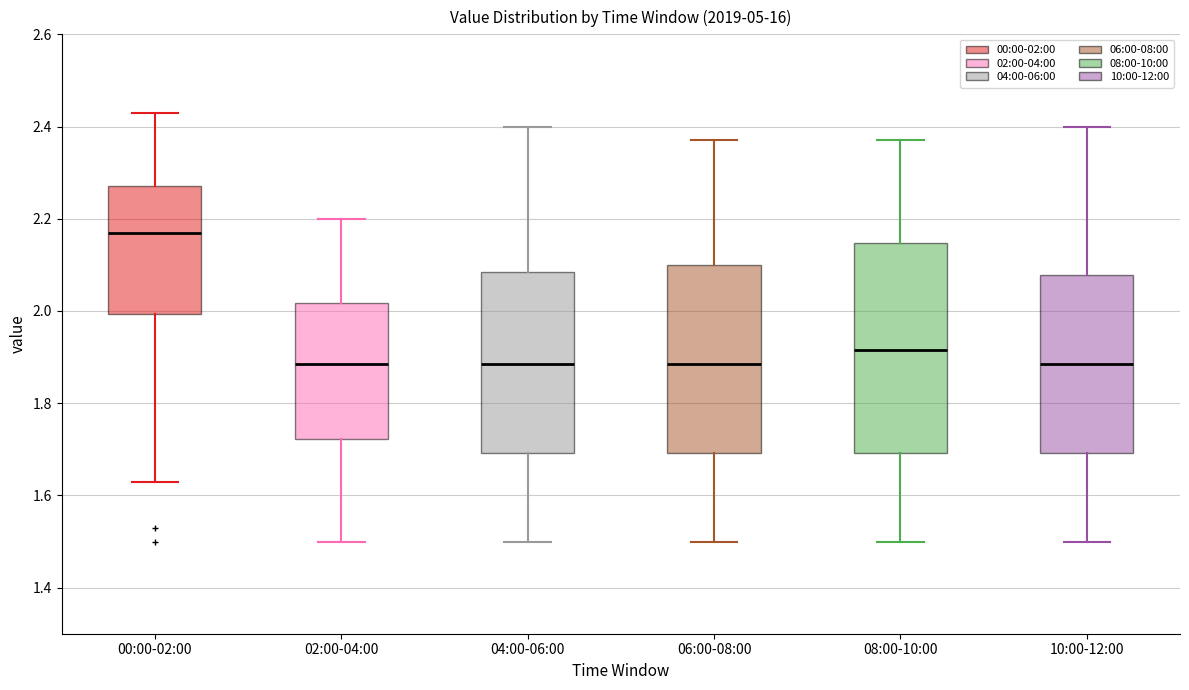

Which box is the tallest, from its lower edge to its upper edge?

08:00-10:00